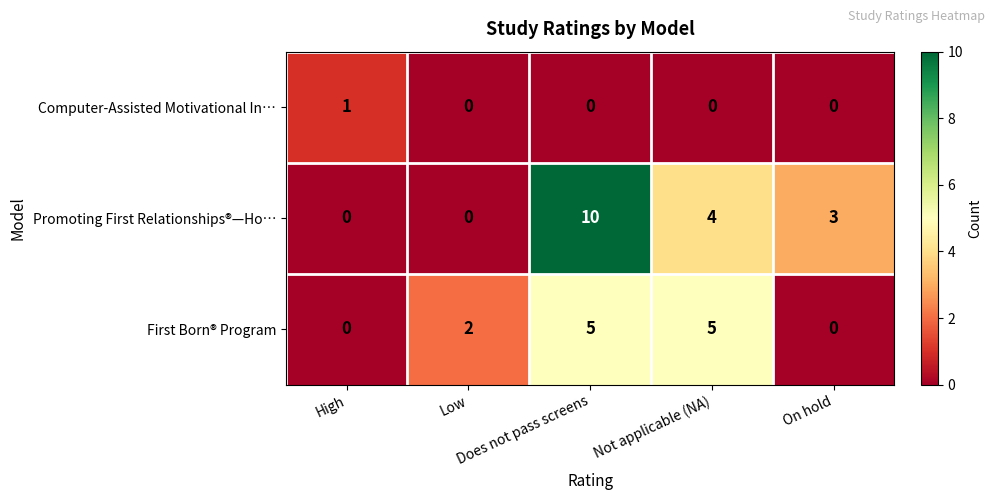

What is the total value across all series at Low?

2